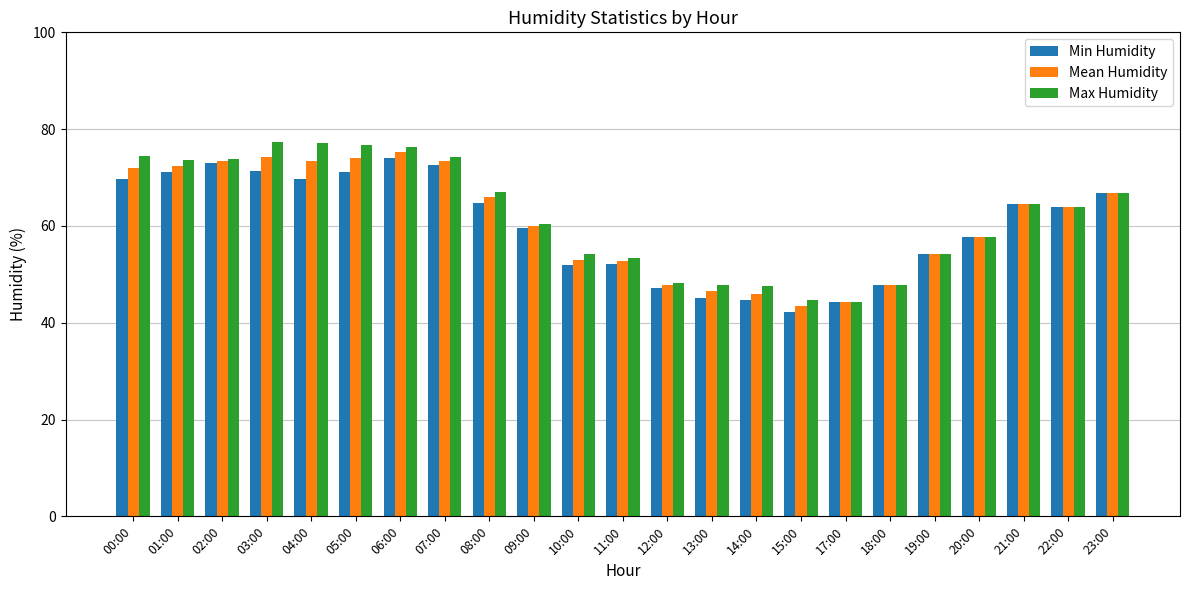

Which series changed the most between 03:00 and 11:00?

Max Humidity